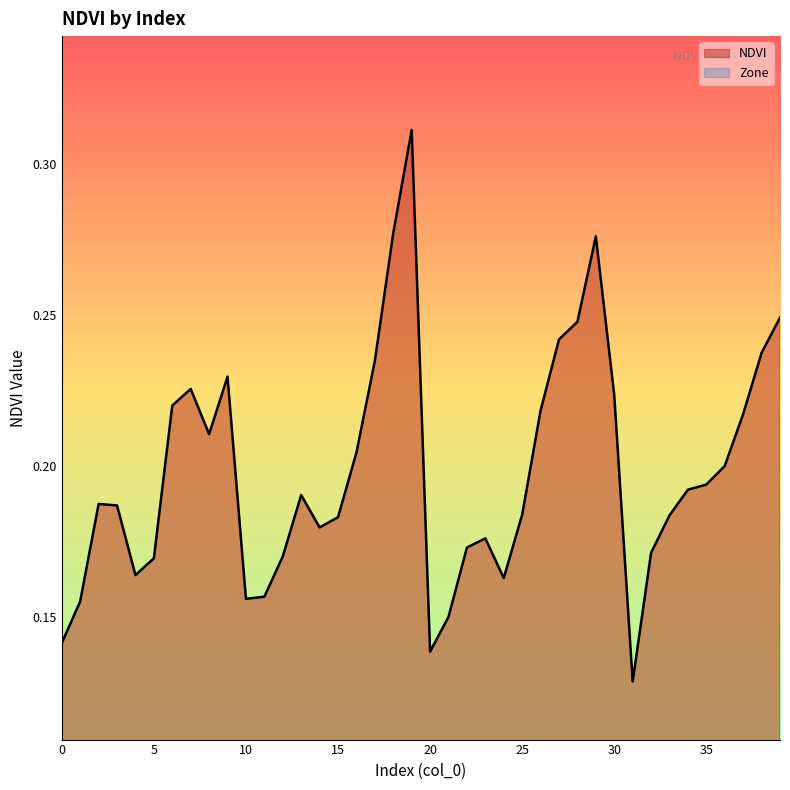

True or false: NDVI line and Zone line intersect in this chart.

False